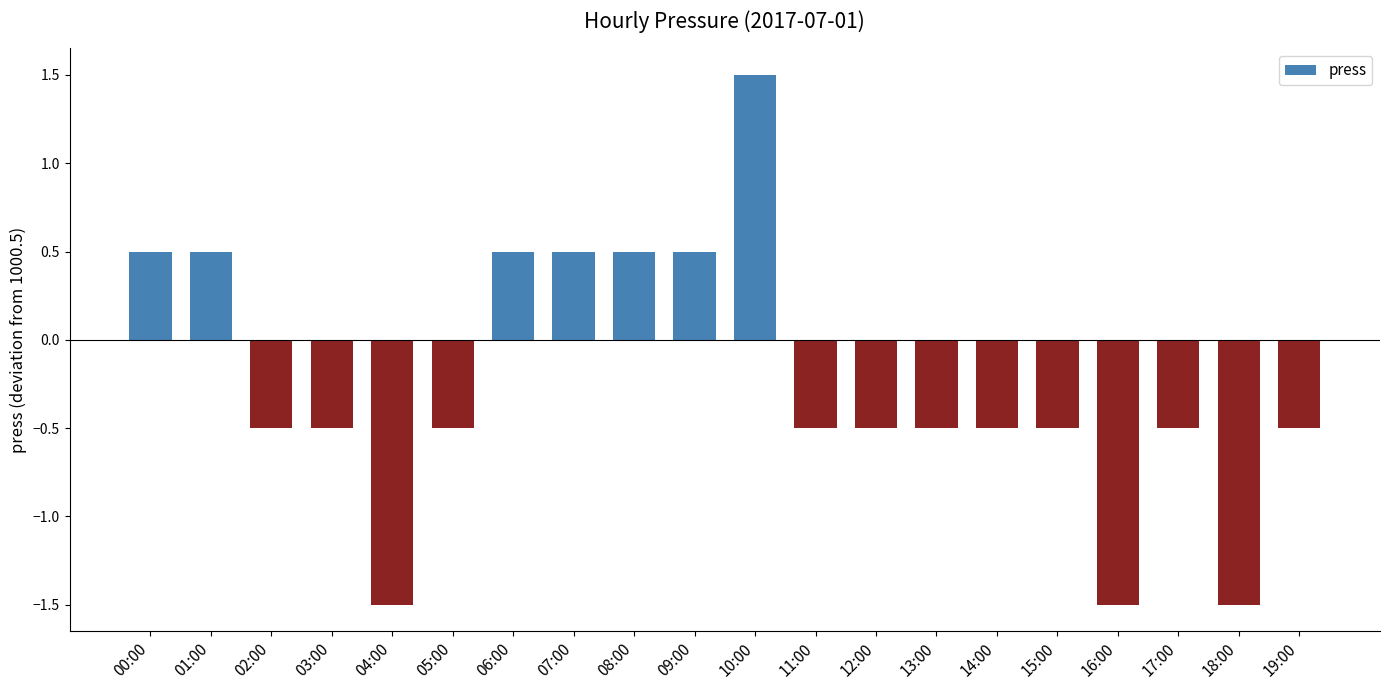

What is the sum of the values at 02:00 and 18:00?

-2.0